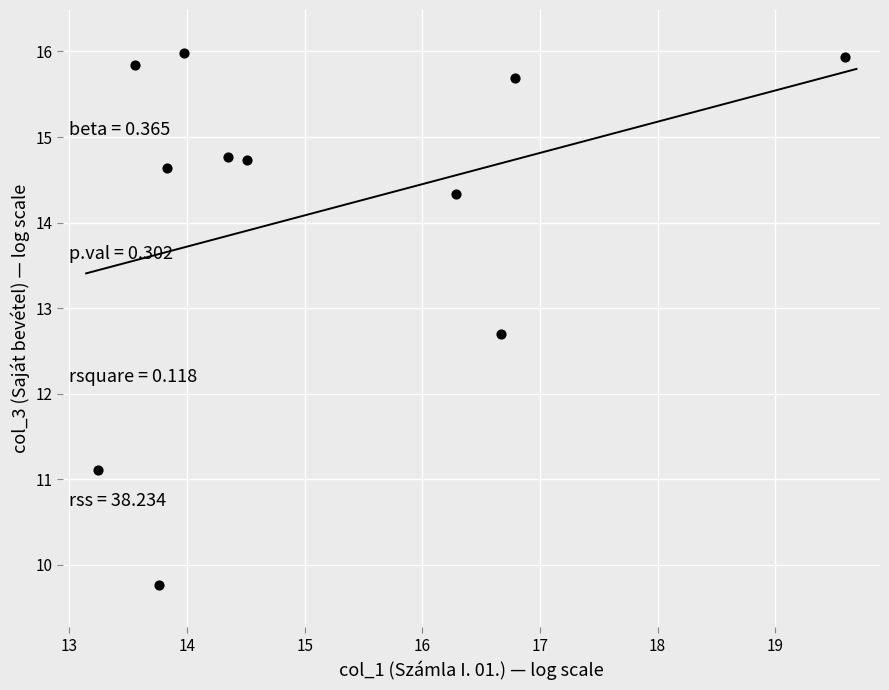

What is the average Y value?

14.1